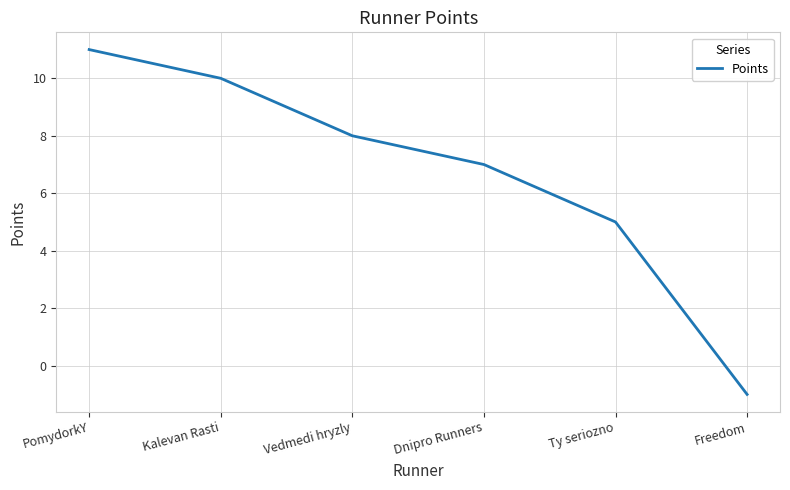

Count the number of categories in the chart.

6